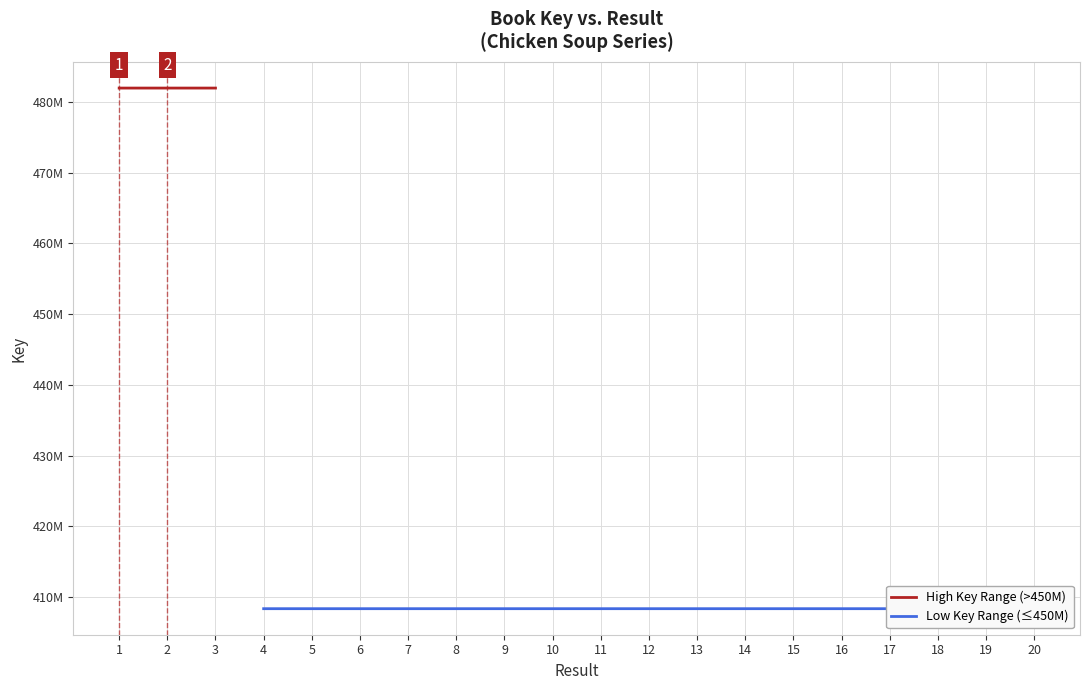

What is the value of the Low Key Range (≤450M) point at the 16th from the left?

408354111.0